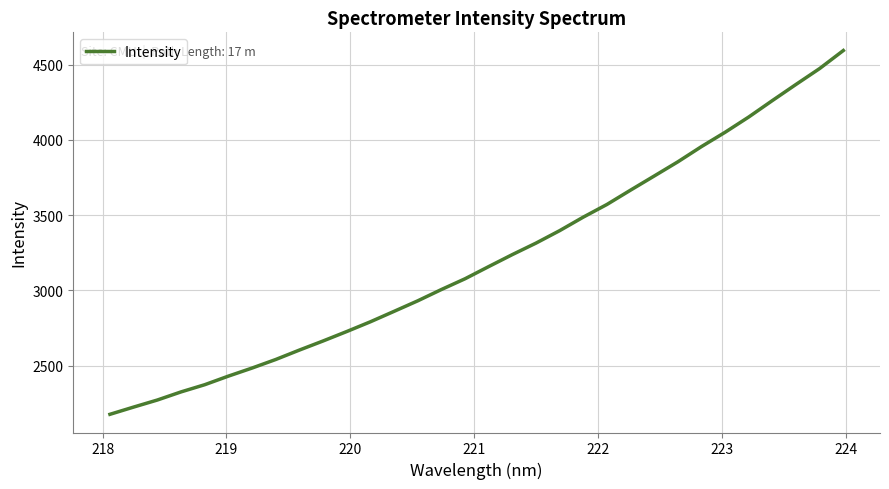

What is the greatest value displayed?

4593.2